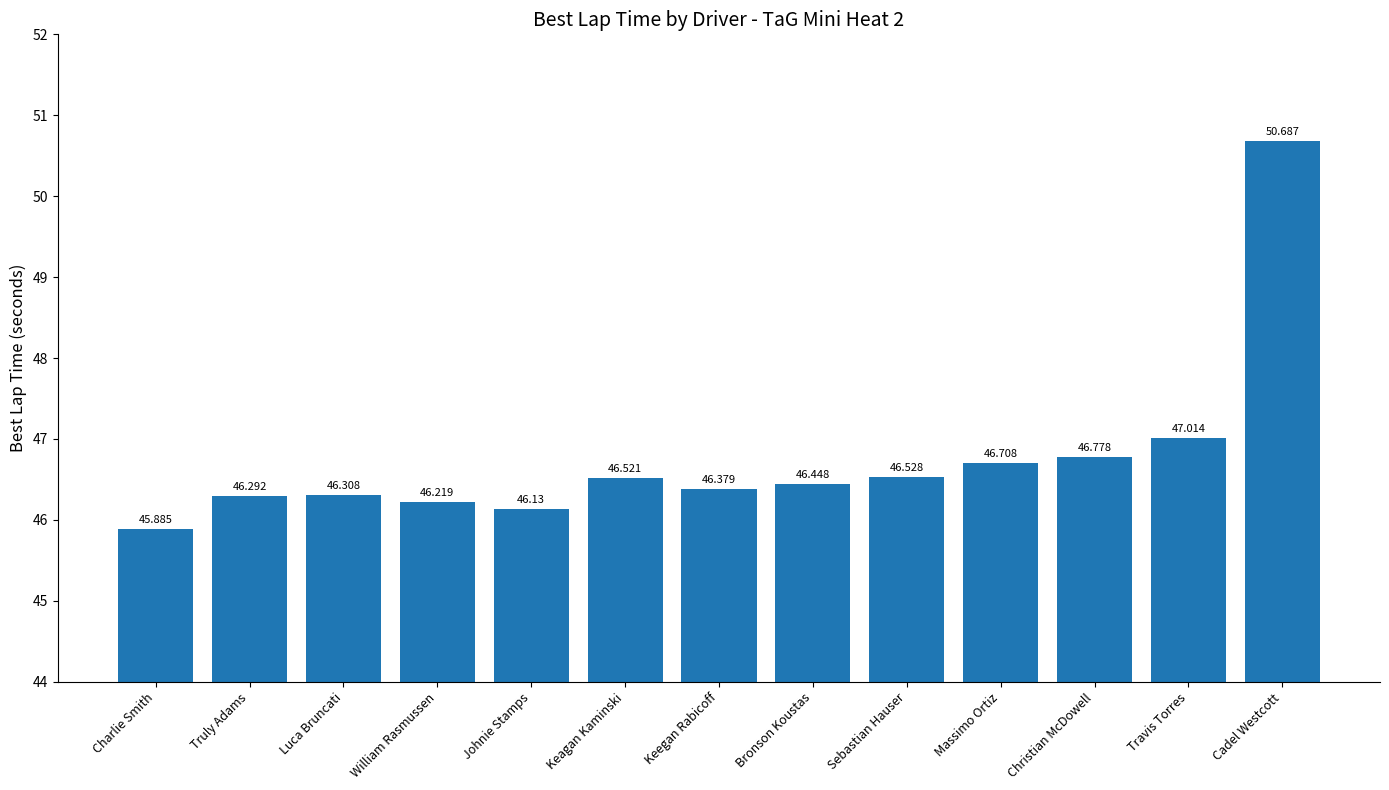

List the labels in order of value, largest first.

Cadel Westcott, Travis Torres, Christian McDowell, Massimo Ortiz, Sebastian Hauser, Keagan Kaminski, Bronson Koustas, Keegan Rabicoff, Luca Bruncati, Truly Adams, William Rasmussen, Johnie Stamps, Charlie Smith